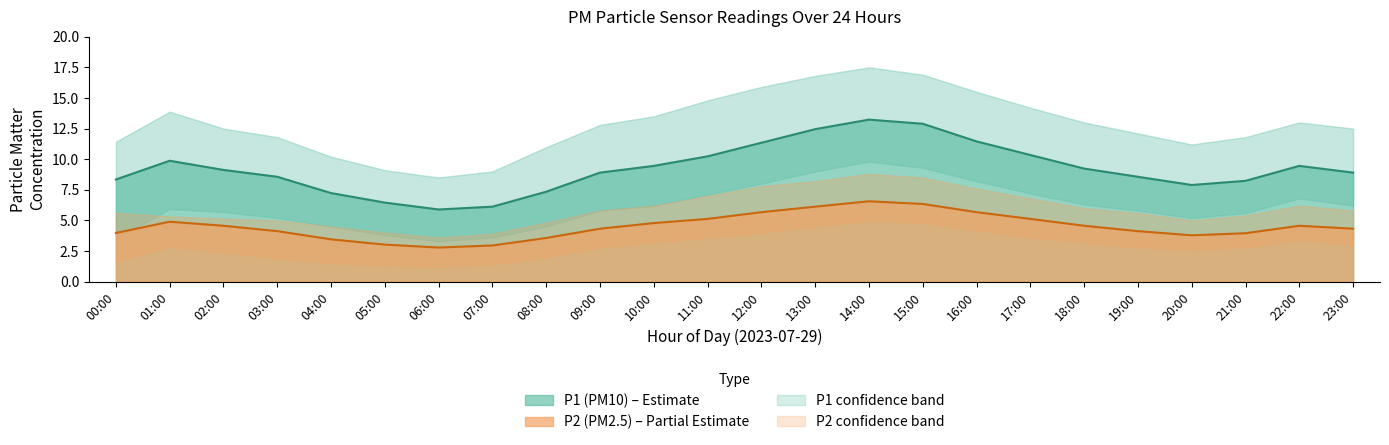

What value does the P1 line series have at 09:00?

8.9